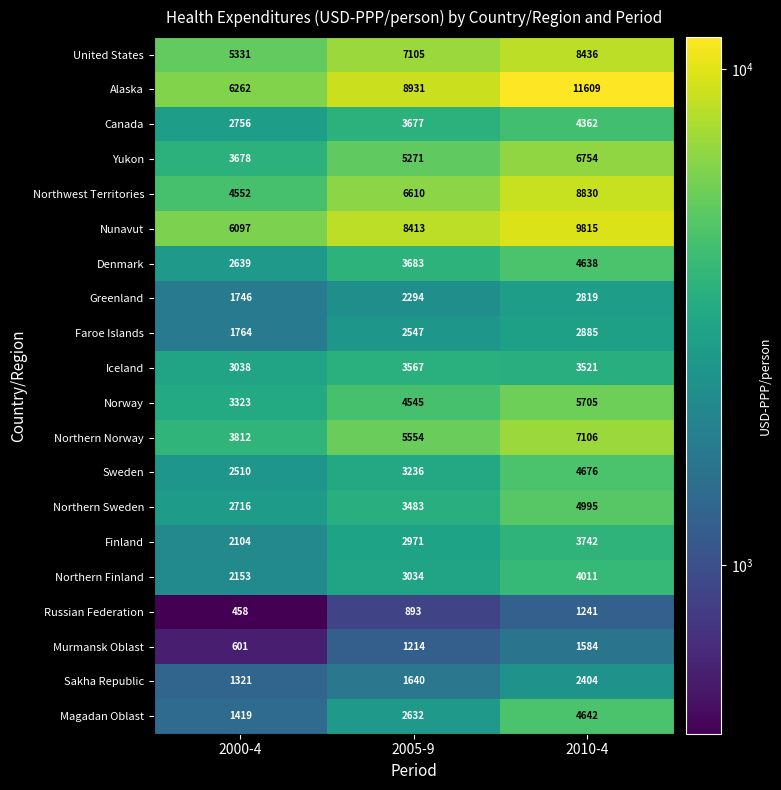

What is the approximate value of Greenland at 2000-4, to the nearest 50?

1750